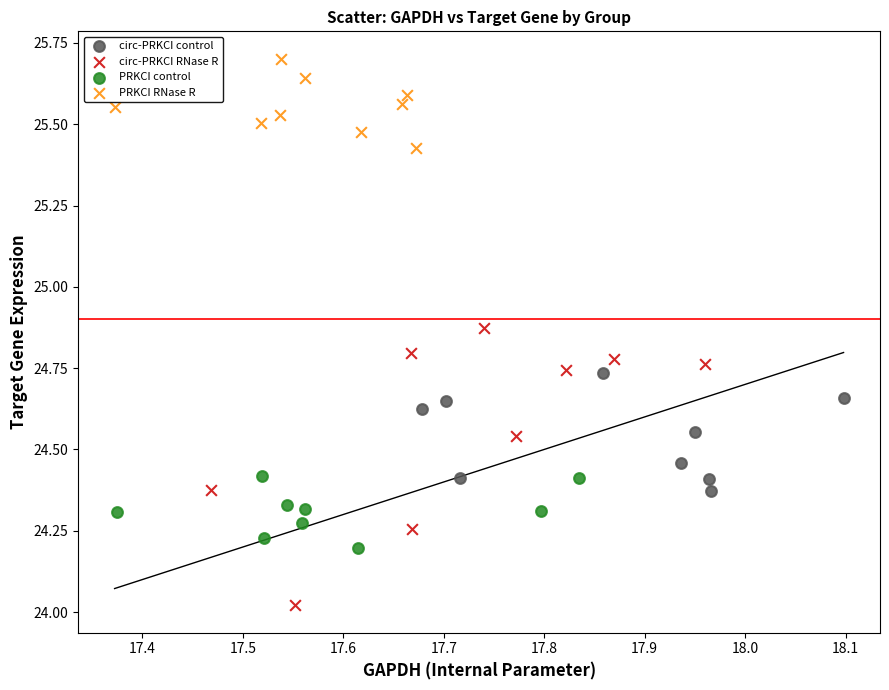

Which series contains the highest Y value?

PRKCI RNase R